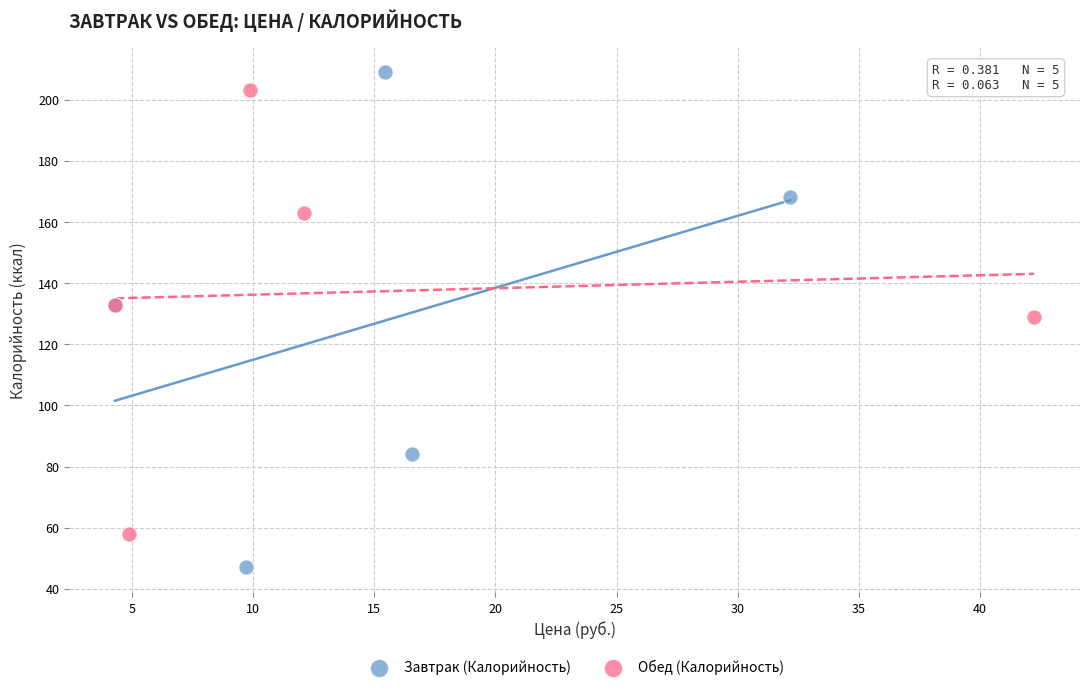

Which series reaches the maximum Y coordinate?

Завтрак (Калорийность)